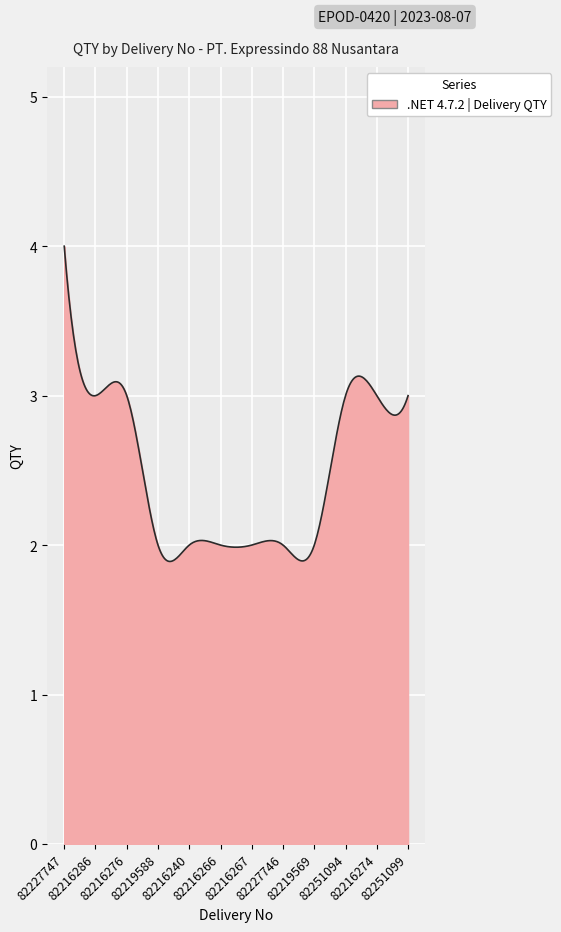

What is the minimum value shown in the chart?

1.9